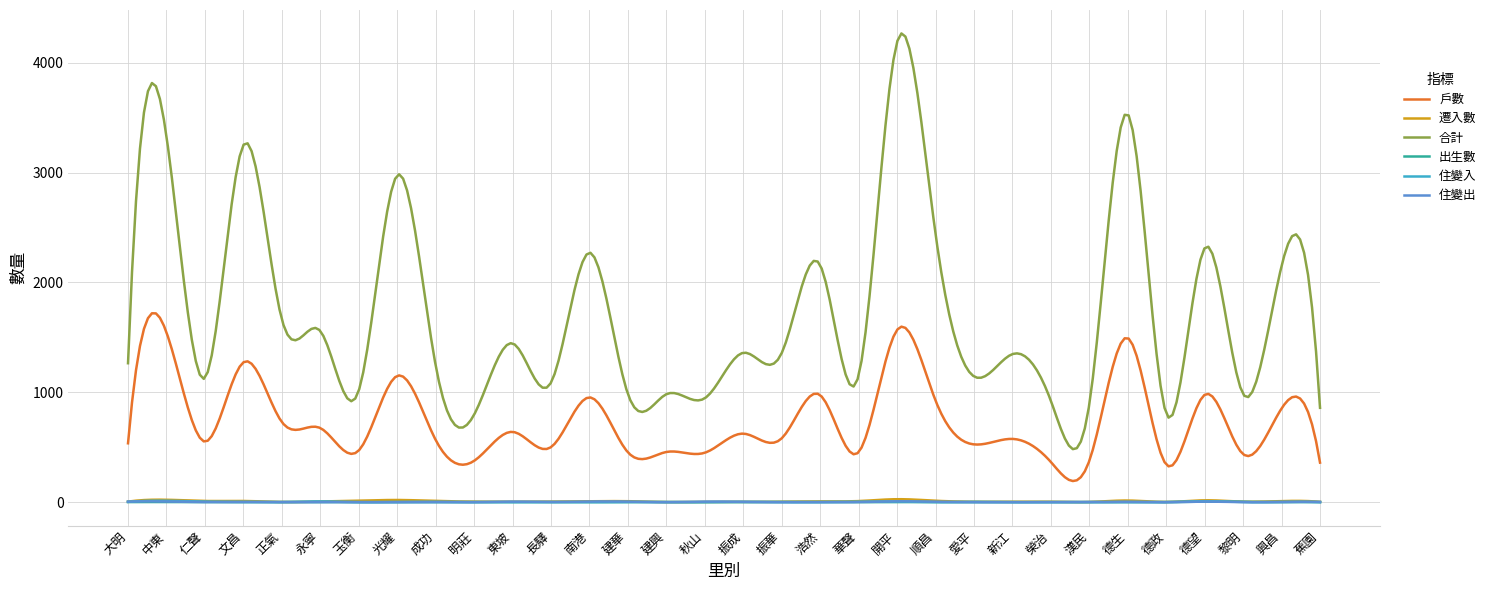

True or false: 住變入 has more than 1 points higher than both neighbors.

True